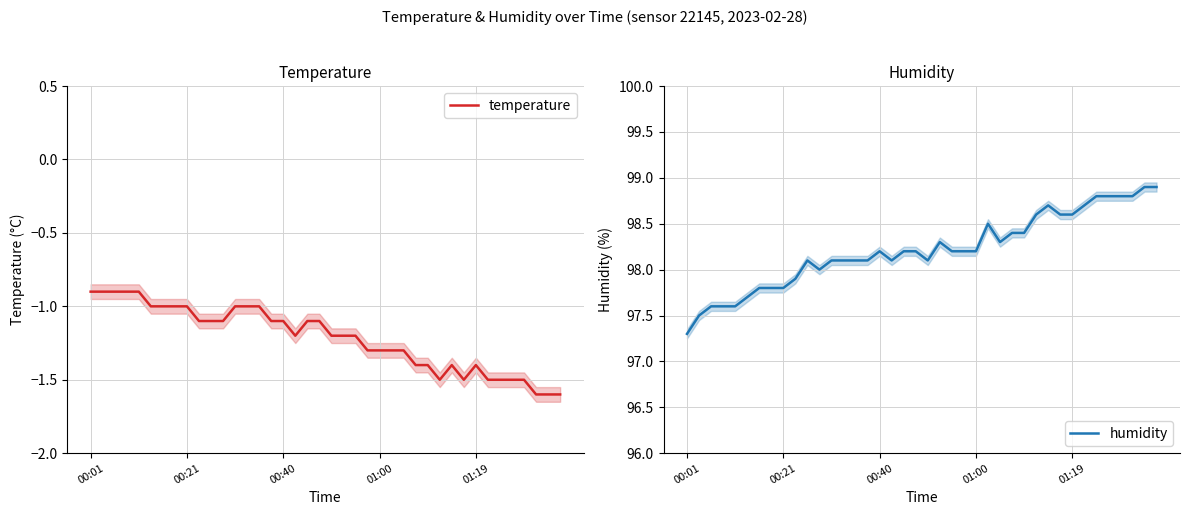

What is the difference between the maximum and minimum values in the temperature series?

0.7